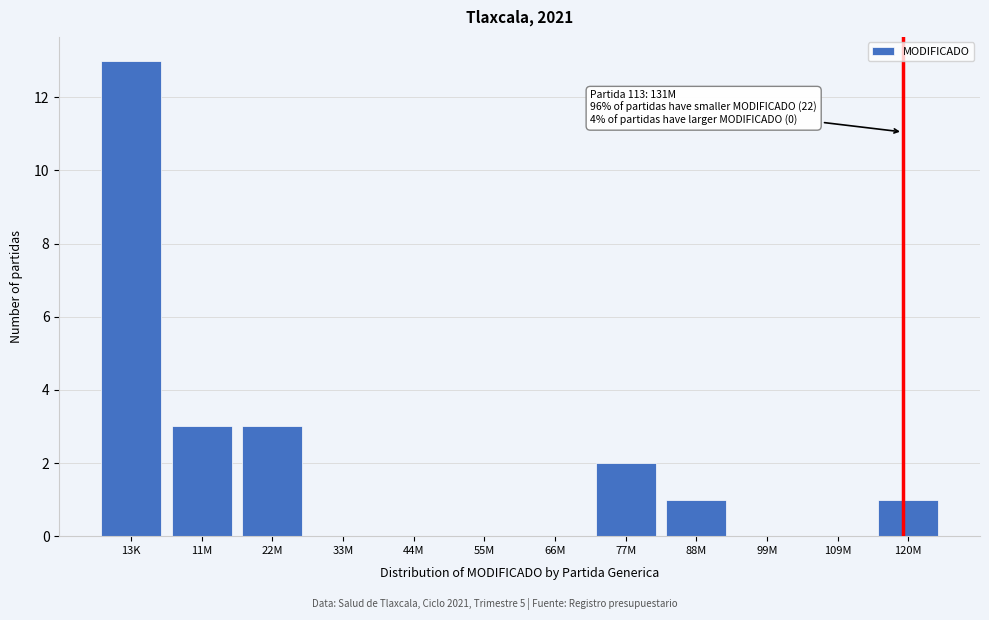

Reading left to right, list all the values displayed in this chart.

13K=13	11M=3	22M=3	33M=0	44M=0	55M=0	66M=0	77M=2	88M=1	99M=0	109M=0	120M=1